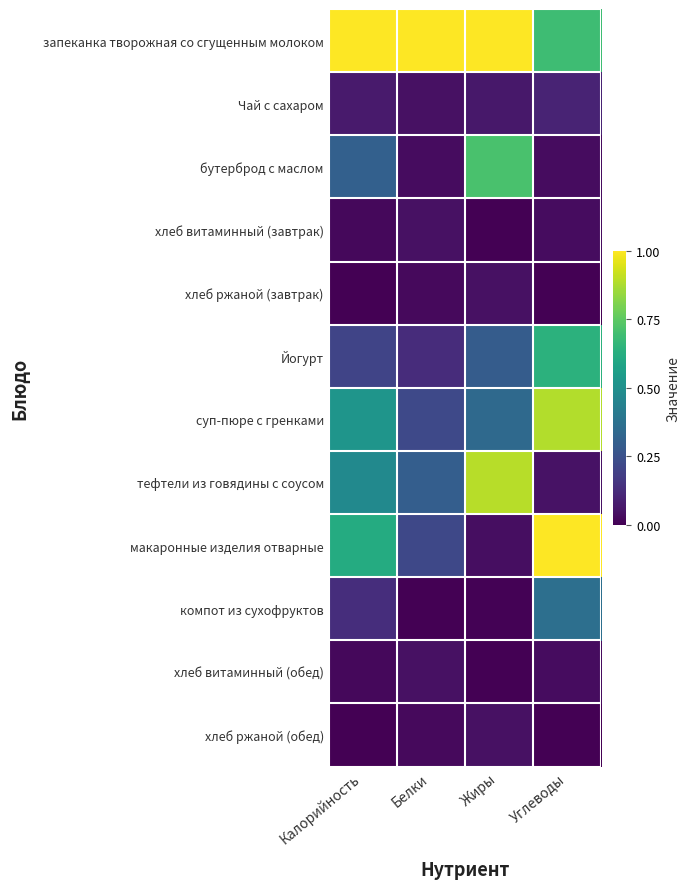

List the series in order of their peak value, lowest first.

хлеб витаминный (завтрак), хлеб витаминный (обед), хлеб ржаной (завтрак), хлеб ржаной (обед), Чай с сахаром, компот из сухофруктов, Йогурт, бутерброд с маслом, суп-пюре с гренками, тефтели из говядины с соусом, запеканка творожная со сгущенным молоком, макаронные изделия отварные